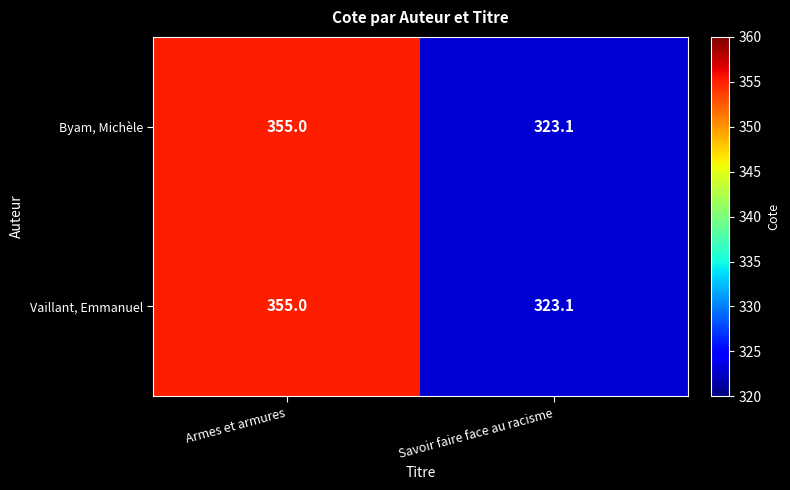

Reading left to right, what are all the values shown in this chart?

Byam, Michèle: 355.0	323.1
Vaillant, Emmanuel: 355.0	323.1